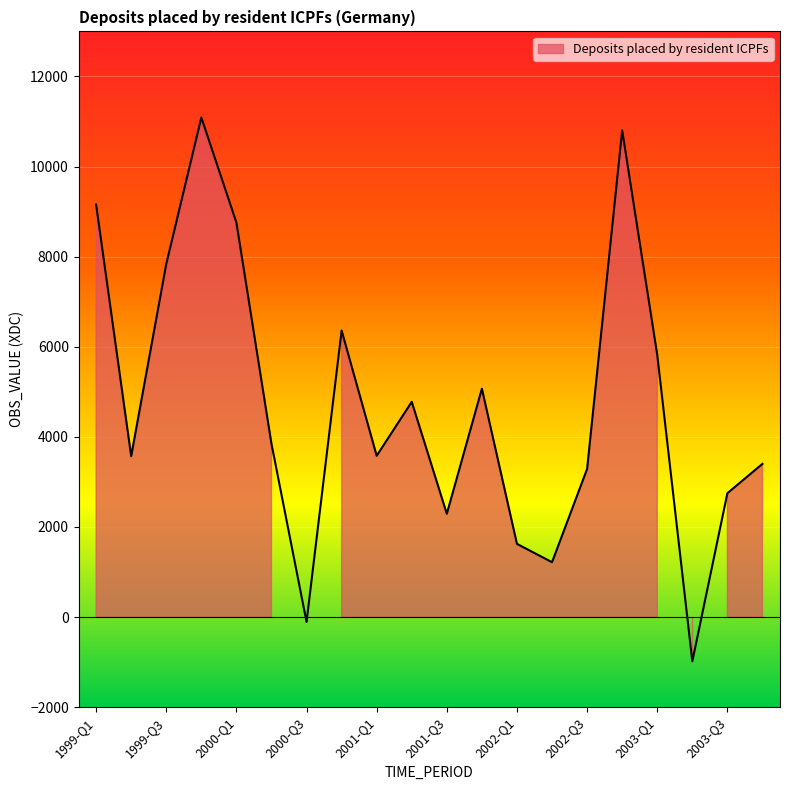

What is the sum of all values?

94142